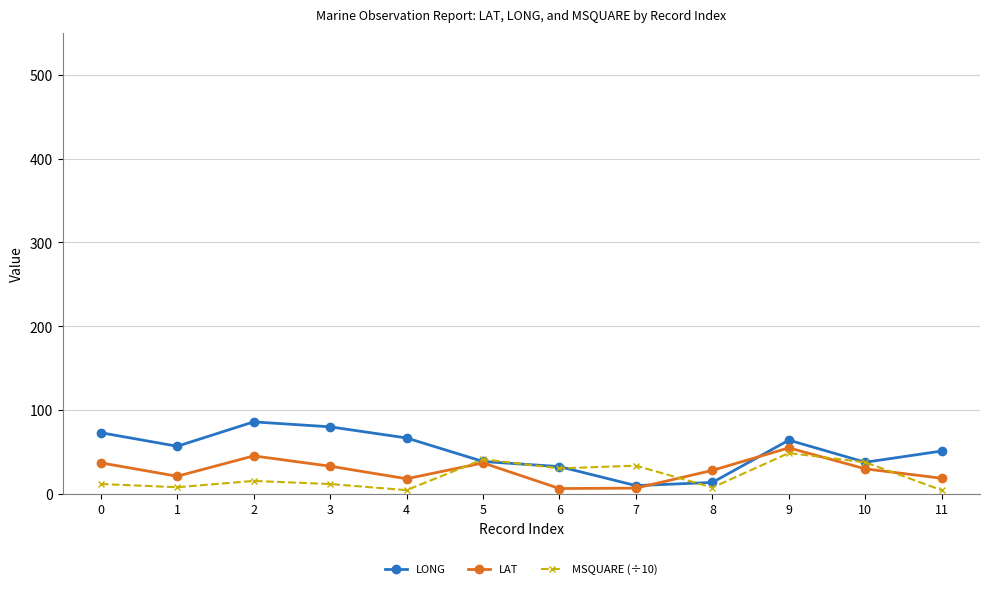

True or false: MSQUARE (÷10) has more than 1 interior local peaks.

True